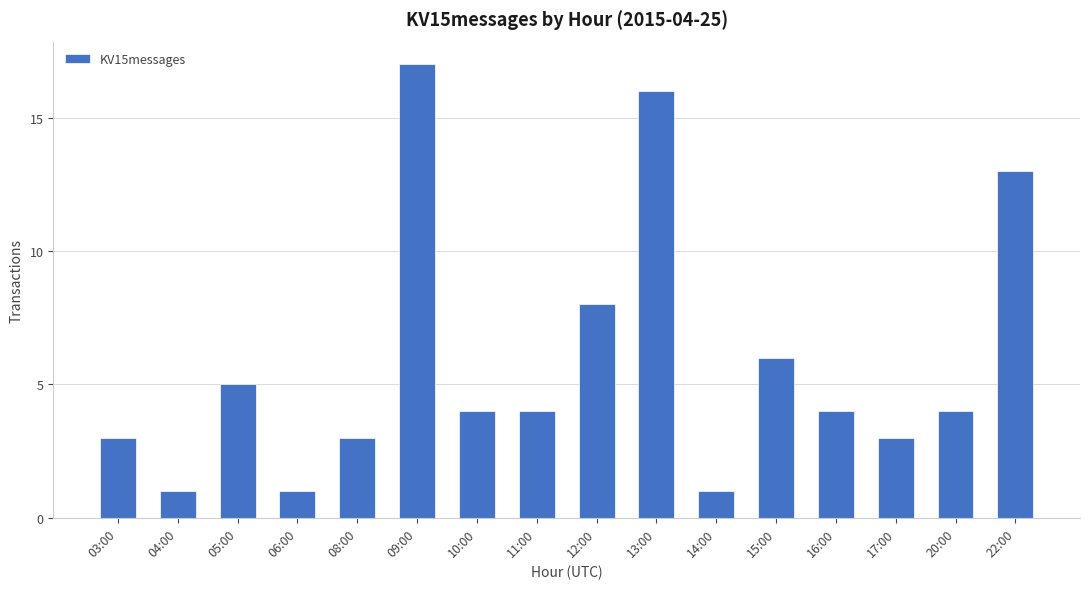

What is the smallest value displayed?

1